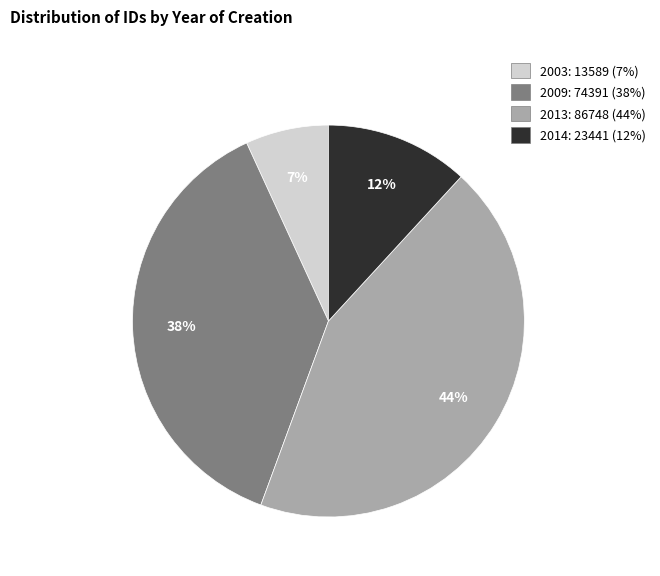

Is there any slice that represents more than half of the pie?

No